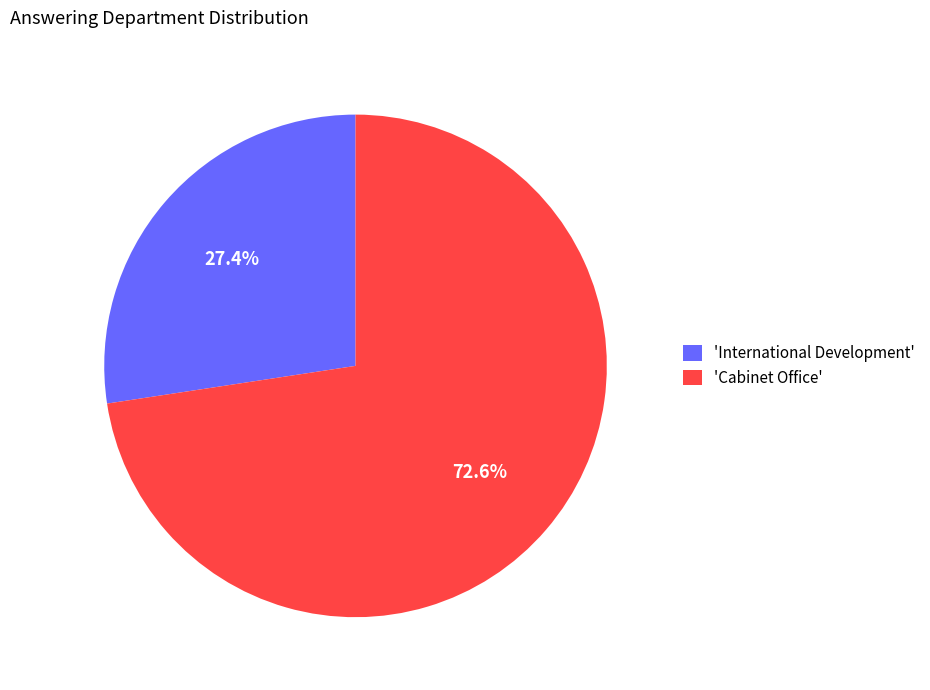

Which has a higher value, 'International Development' or 'Cabinet Office'?

'Cabinet Office'